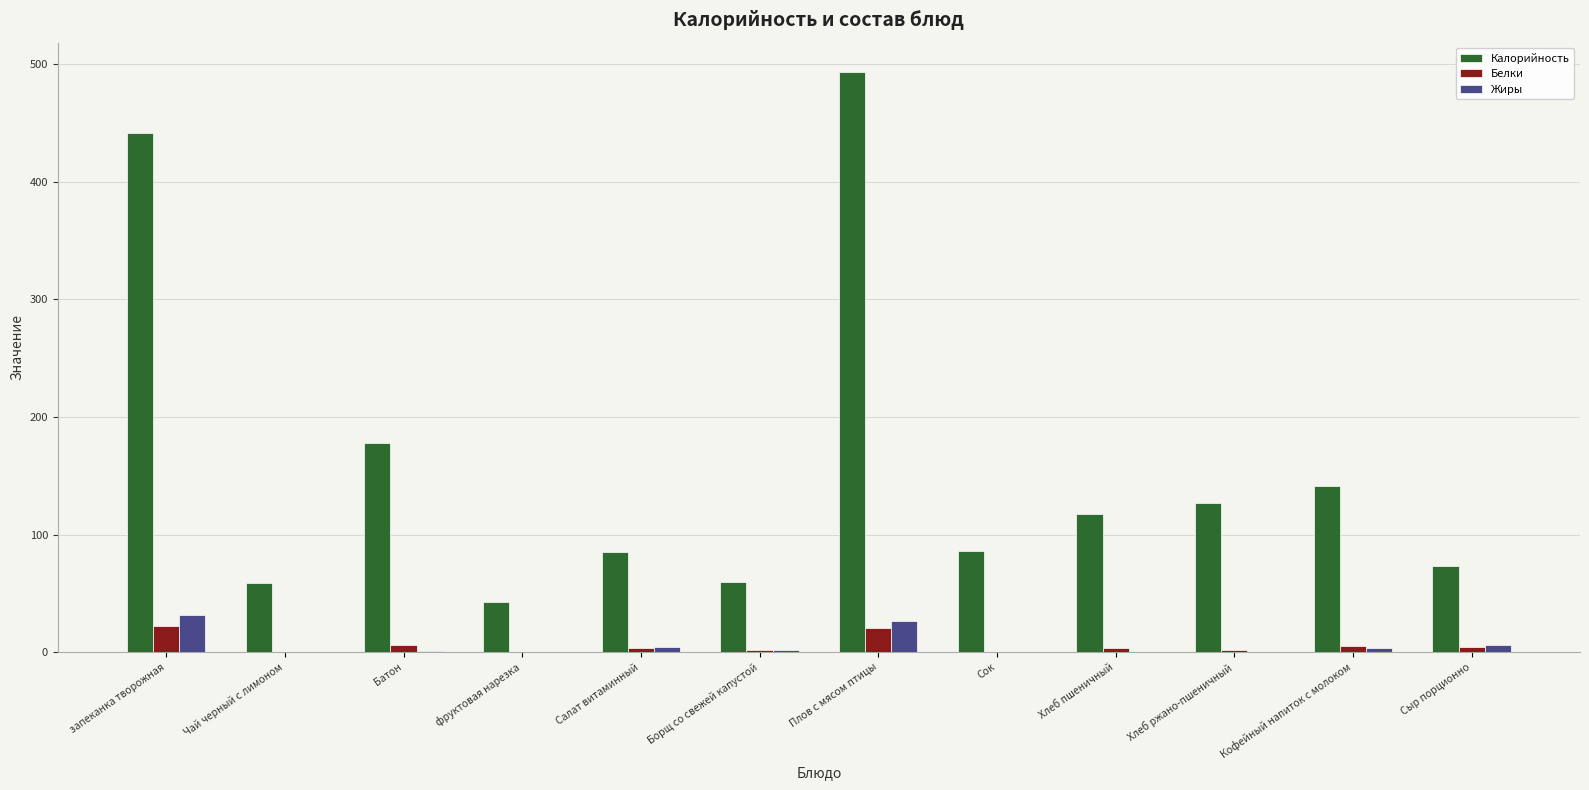

What is the total value across all series at Салат витаминный?

92.3